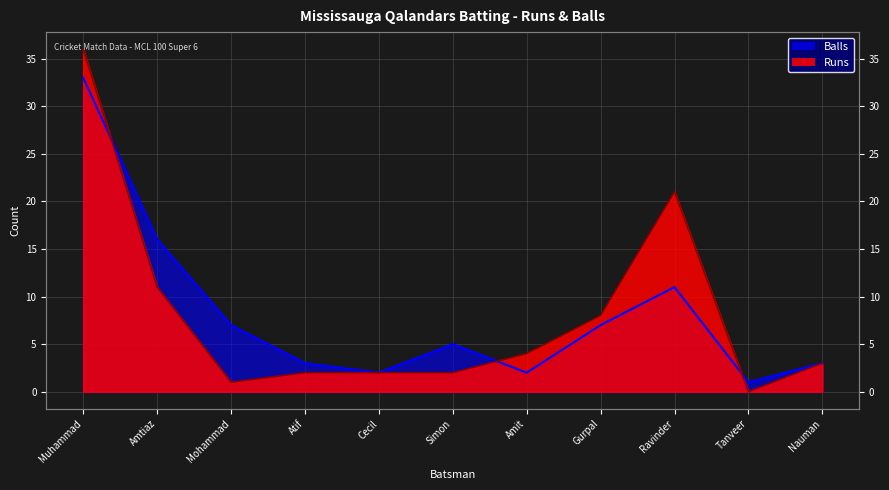

Is the value of Balls at Simon greater than the value of Runs at Mohammad?

Yes